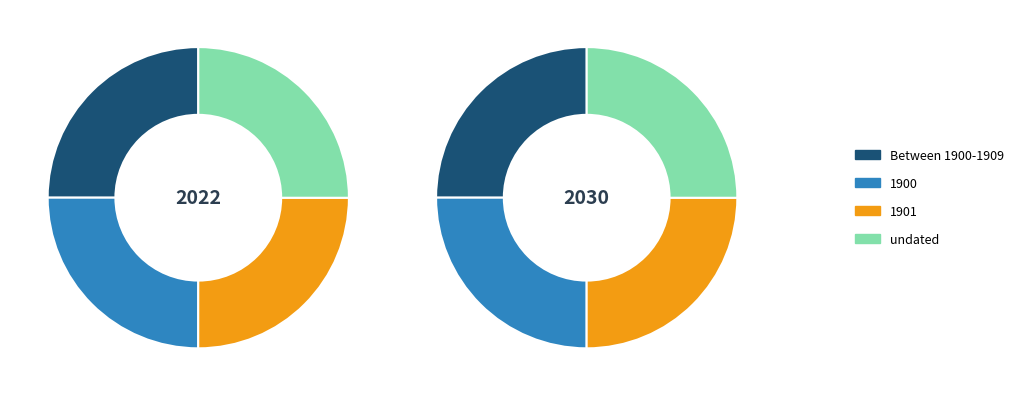

What is the total percentage of undated and 1901?

50.0%